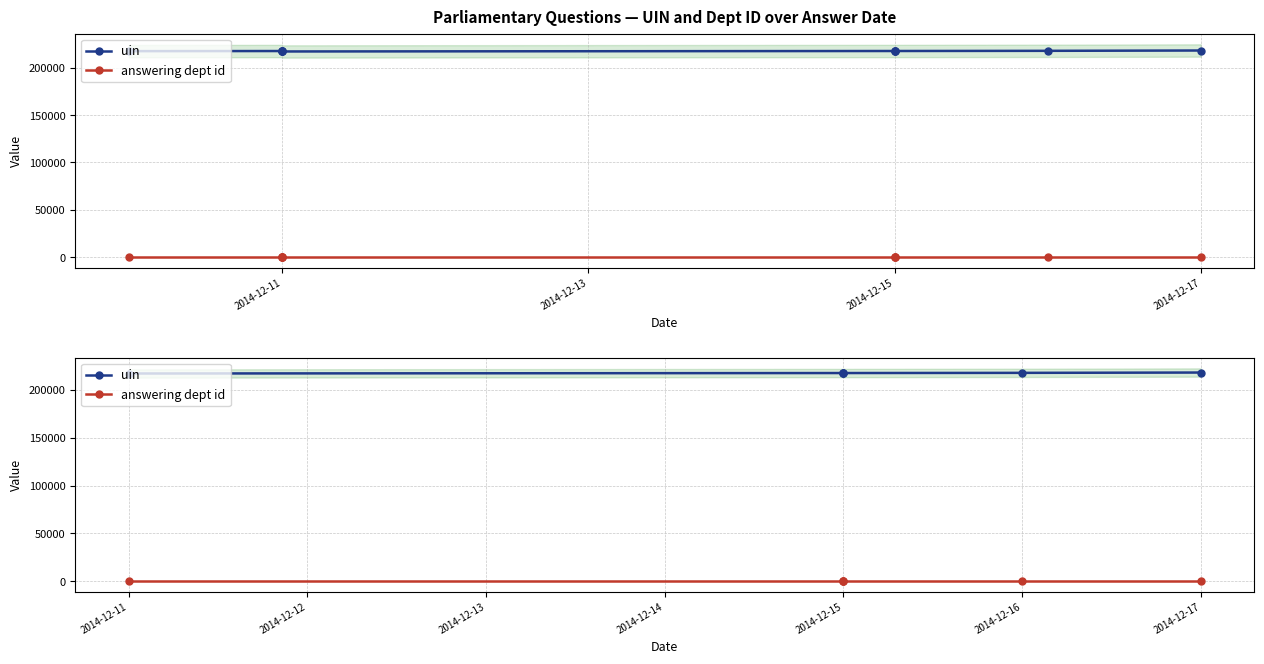

Rank the series by their average value, from highest to lowest.

uin, answering dept id